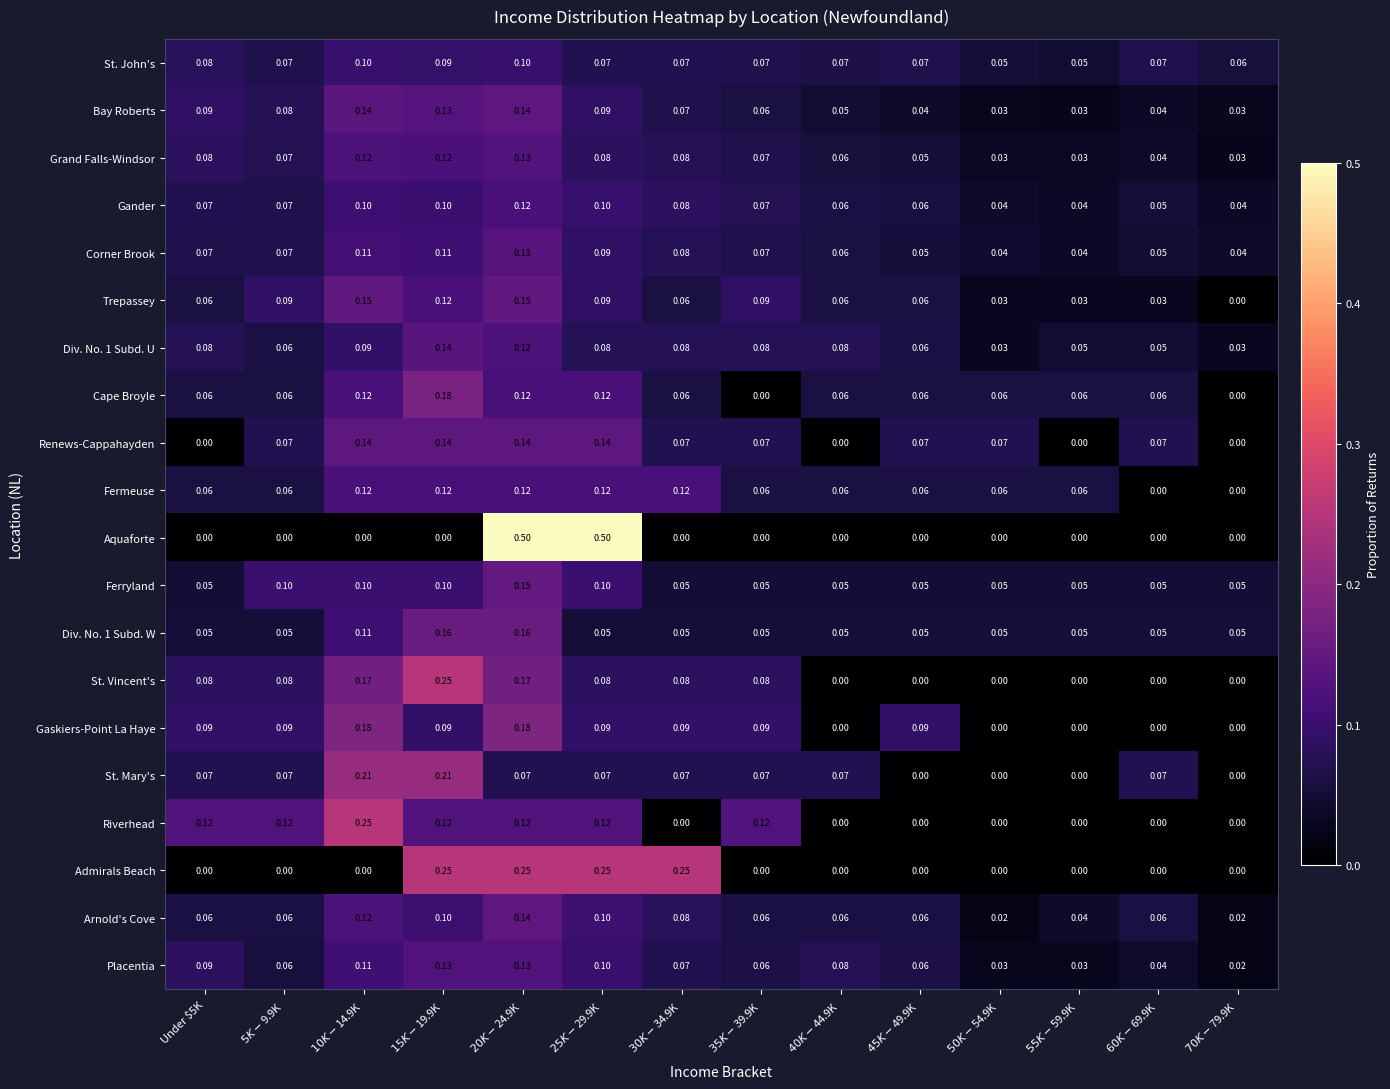

Which series has the largest range (max minus min)?

Aquaforte